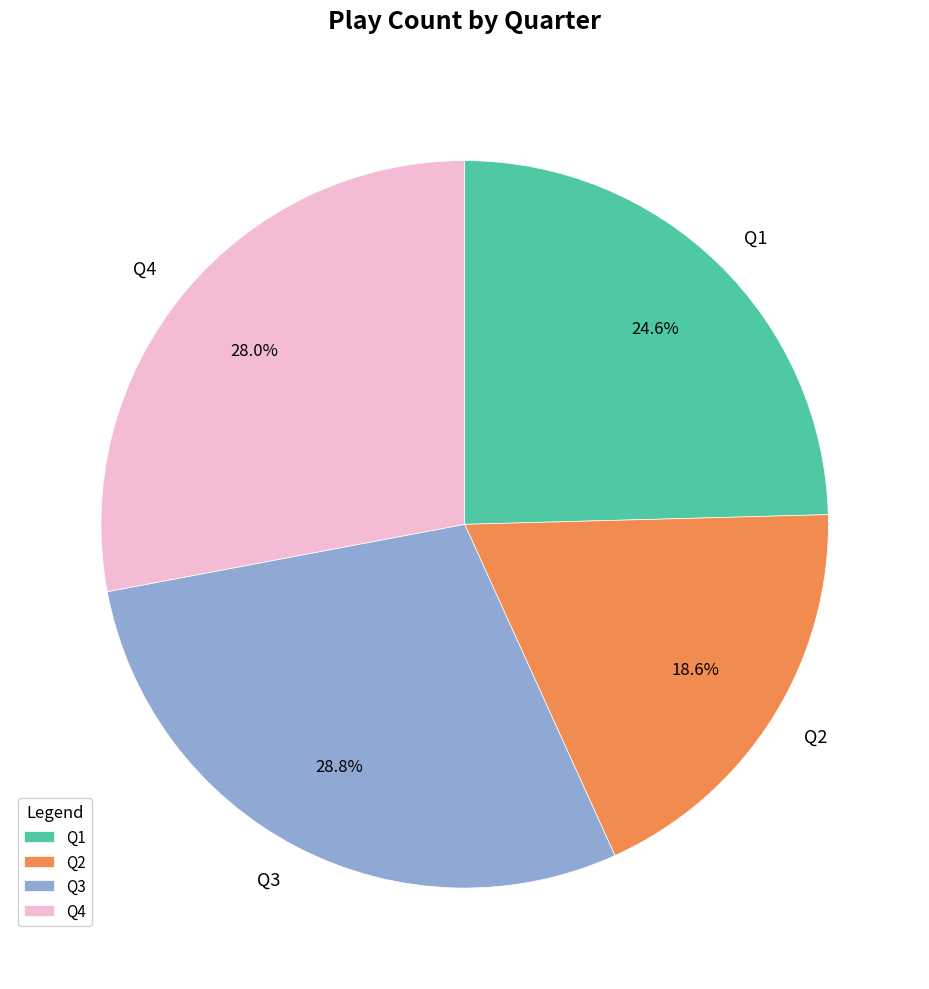

Between Q4 and Q3, which is larger?

Q3